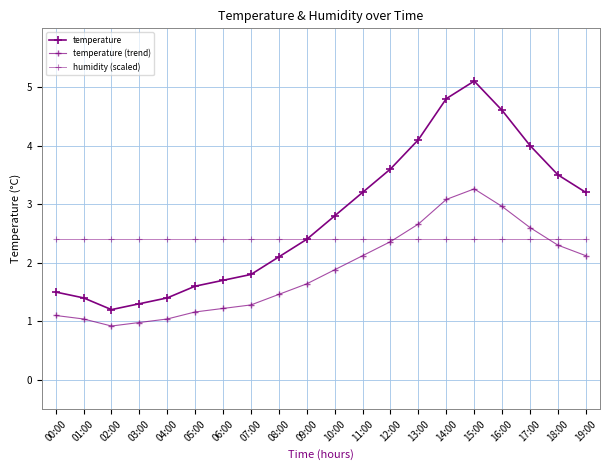

Which label corresponds to the smallest value in the chart?

02:00